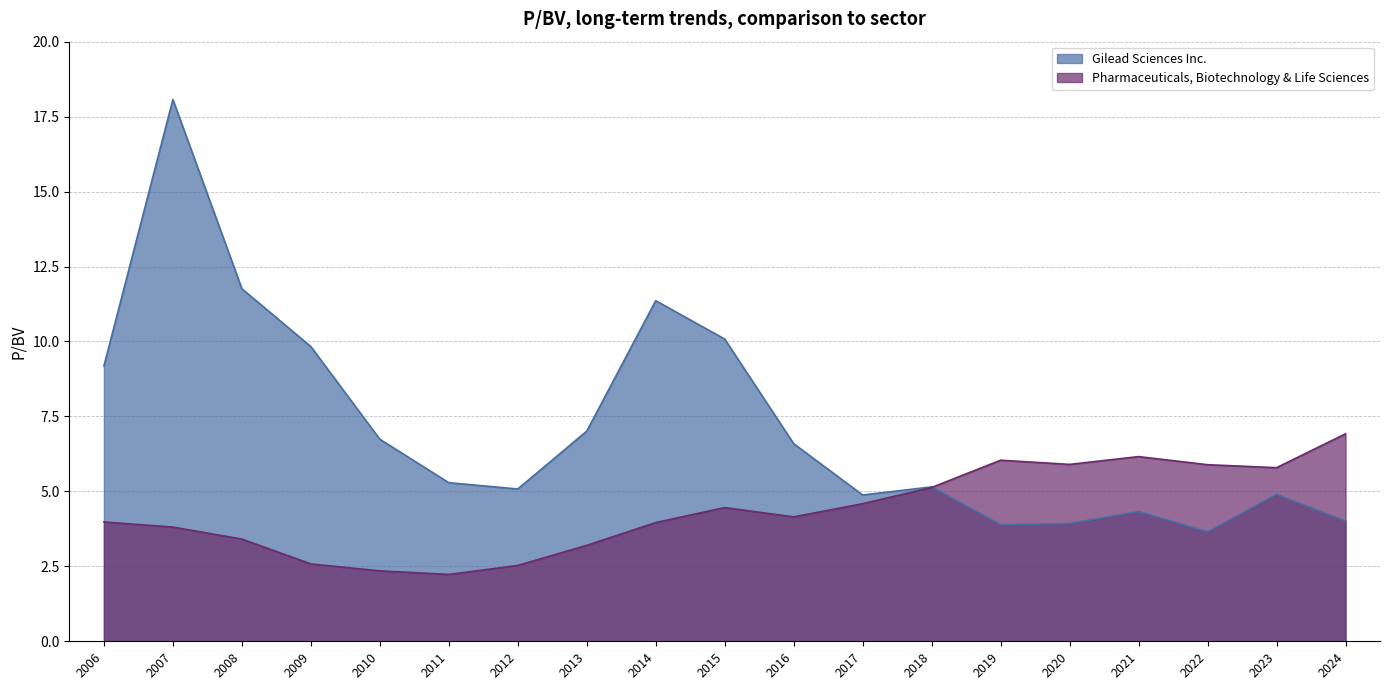

Where is Pharmaceuticals, Biotechnology & Life Sciences nearest to the value 4?

2006